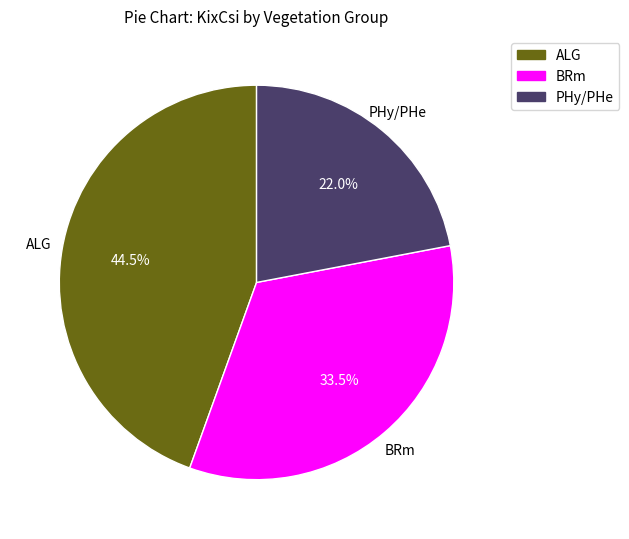

Do ALG and PHy/PHe together represent more than half of the pie?

Yes